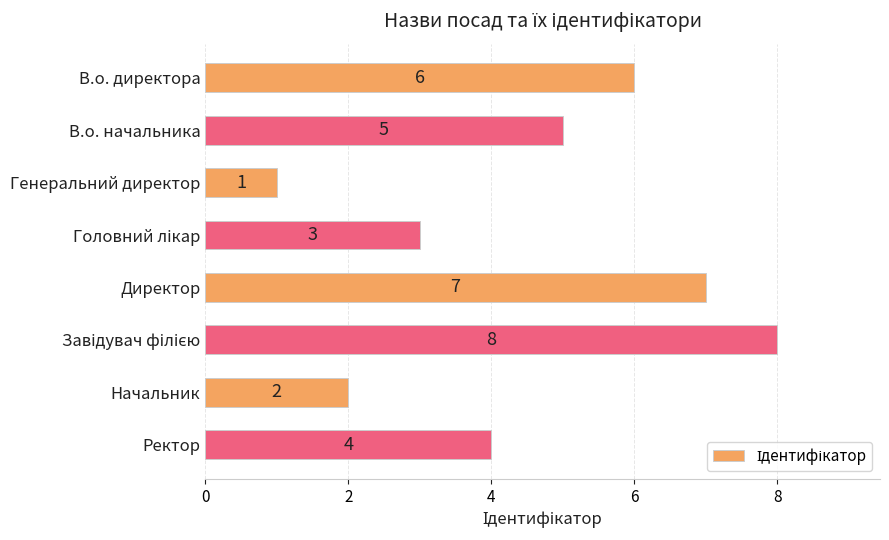

What is the difference between the second highest and minimum values?

6